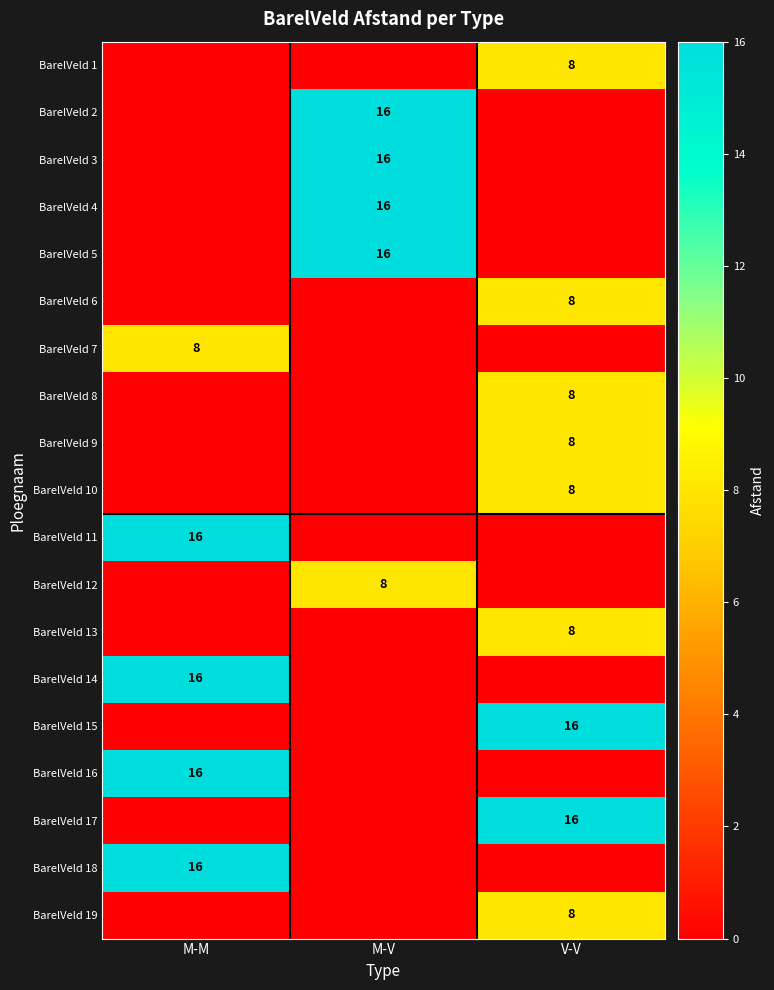

Between V-V and M-M, which is larger?

V-V